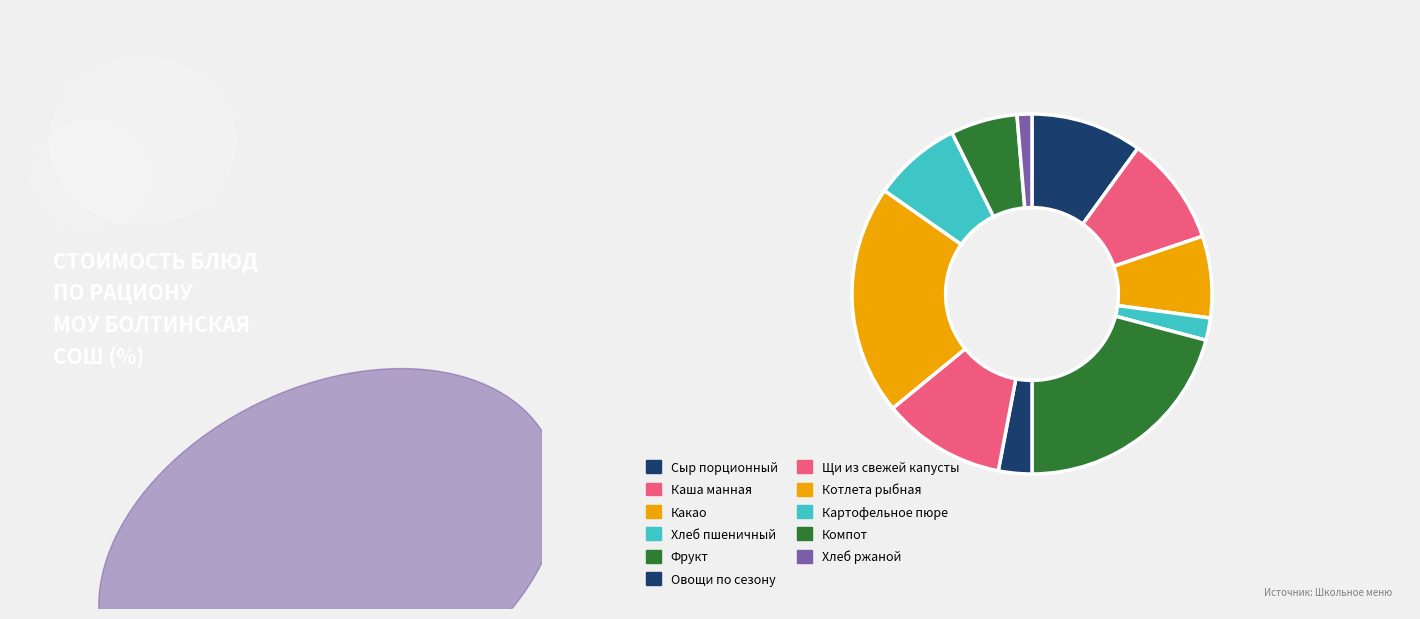

Count the number of slices in the pie.

11